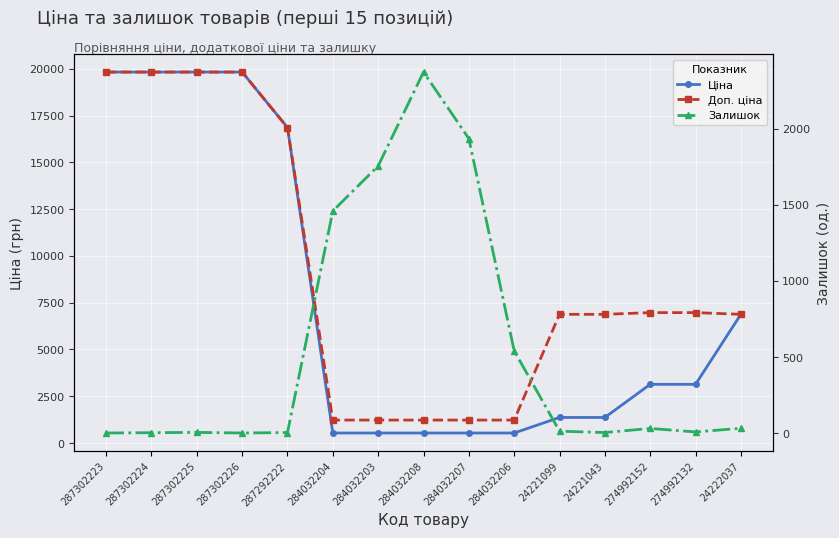

Rank the categories by Залишок value from highest to lowest.

284032208, 284032207, 284032203, 284032204, 284032206, 24222037, 274992152, 24221099, 274992132, 287302225, 287292222, 24221043, 287302224, 287302223, 287302226